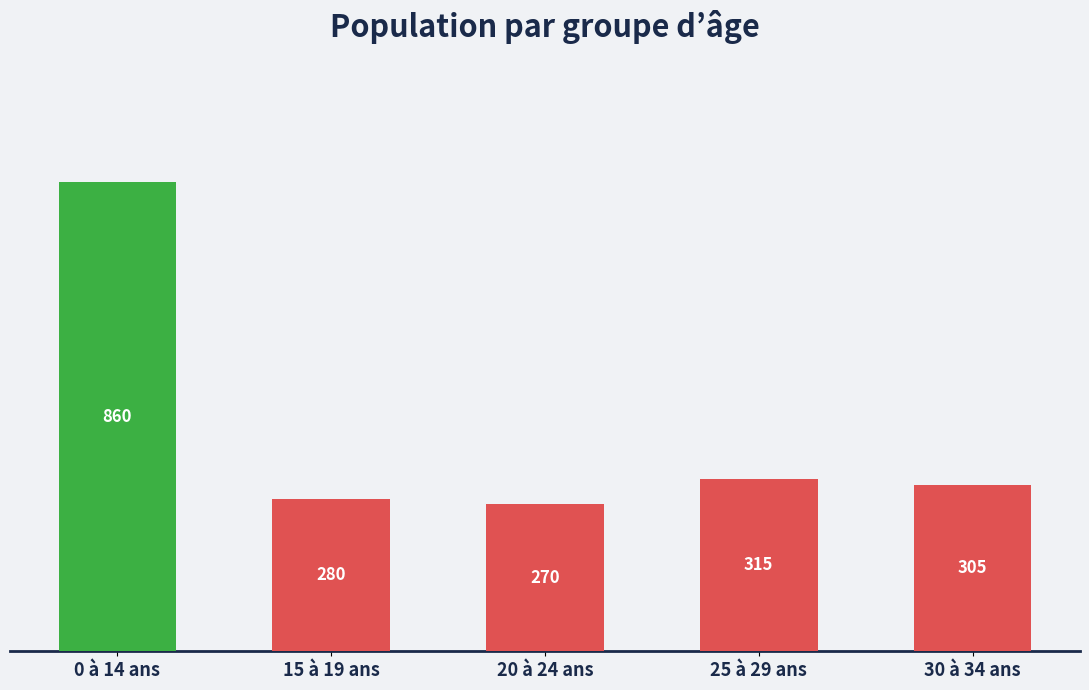

What is the ratio of the value at 25 à 29 ans to the value at 15 à 19 ans?

1.1